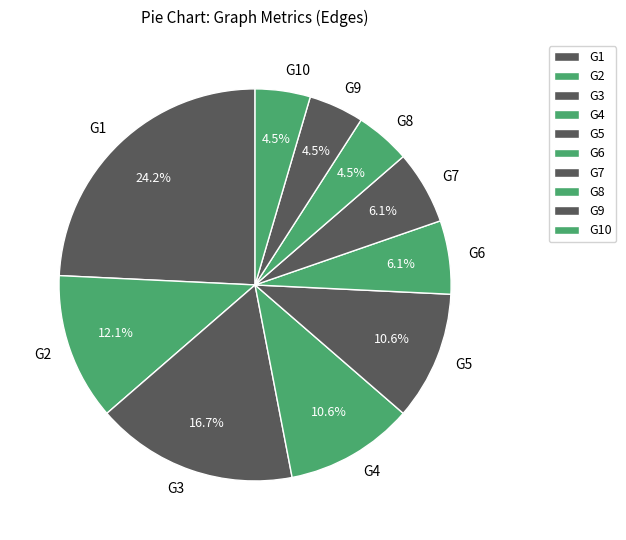

To the nearest percent, what portion does G4 represent?

11%